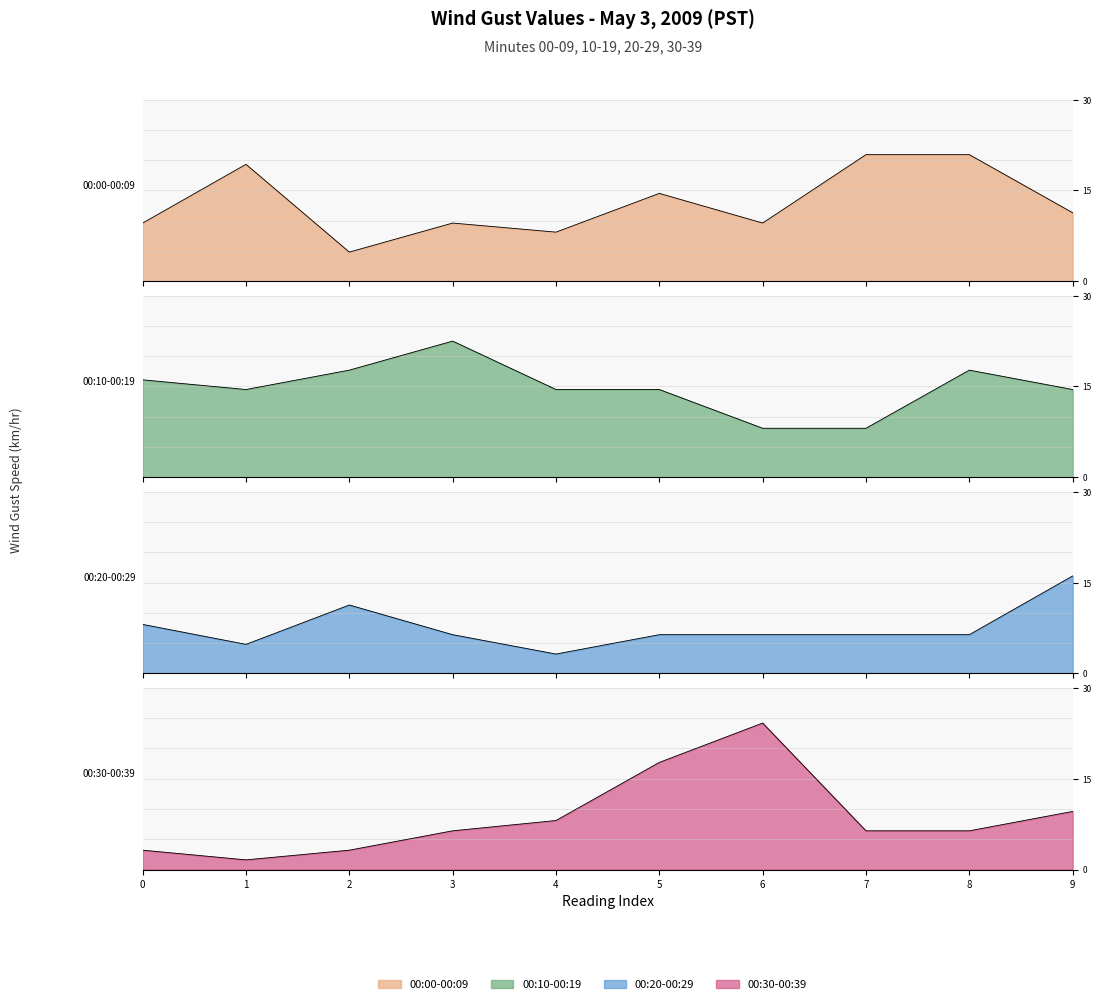

In 00:10-00:19, how many points are lower than both neighbors (excluding endpoints)?

1